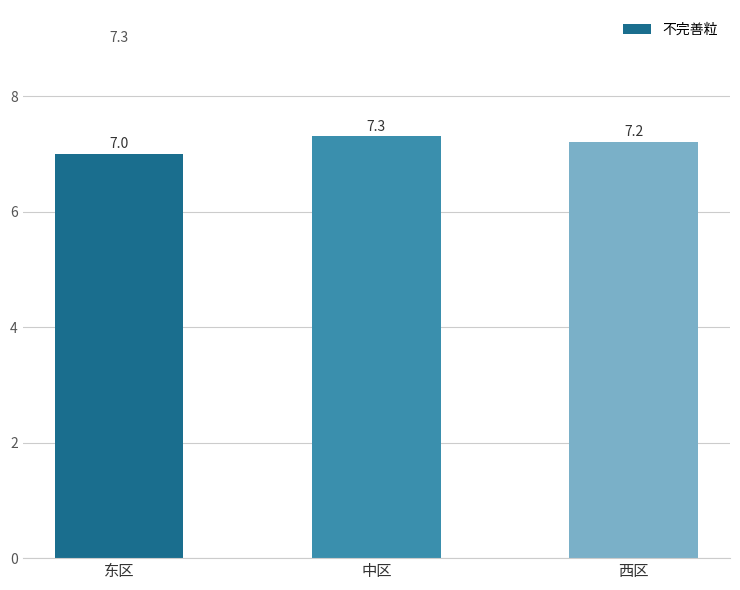

What is the sum of all values?

21.5